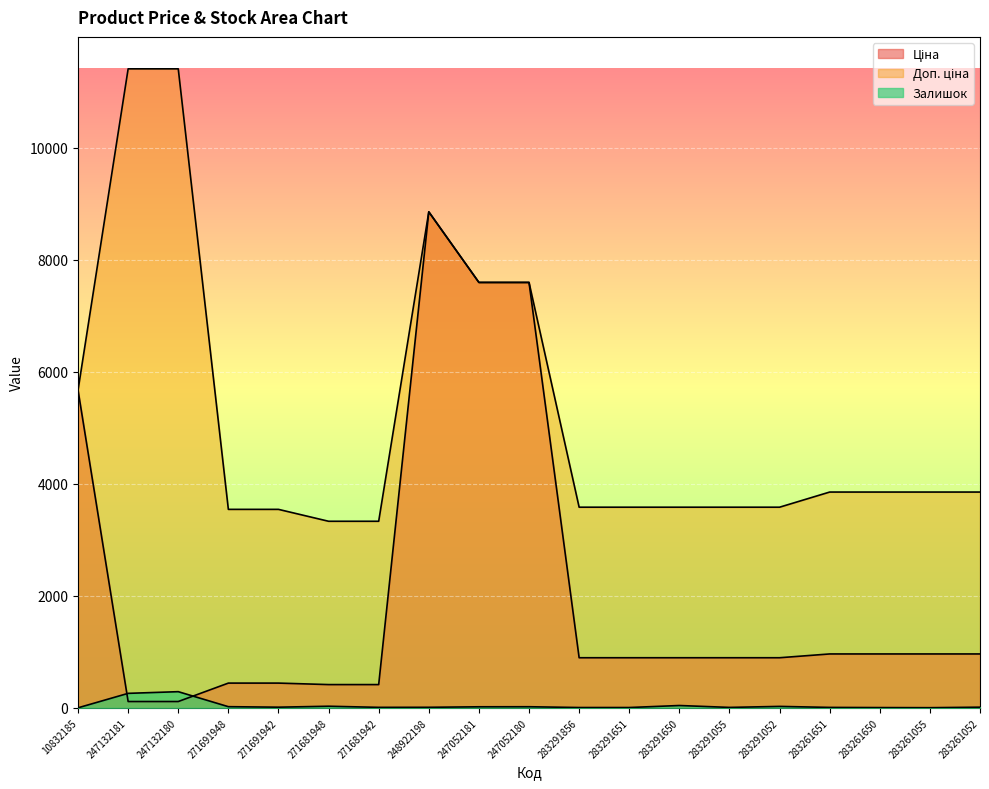

What is the value of the Ціна point at the 10th from the left?

7596.5